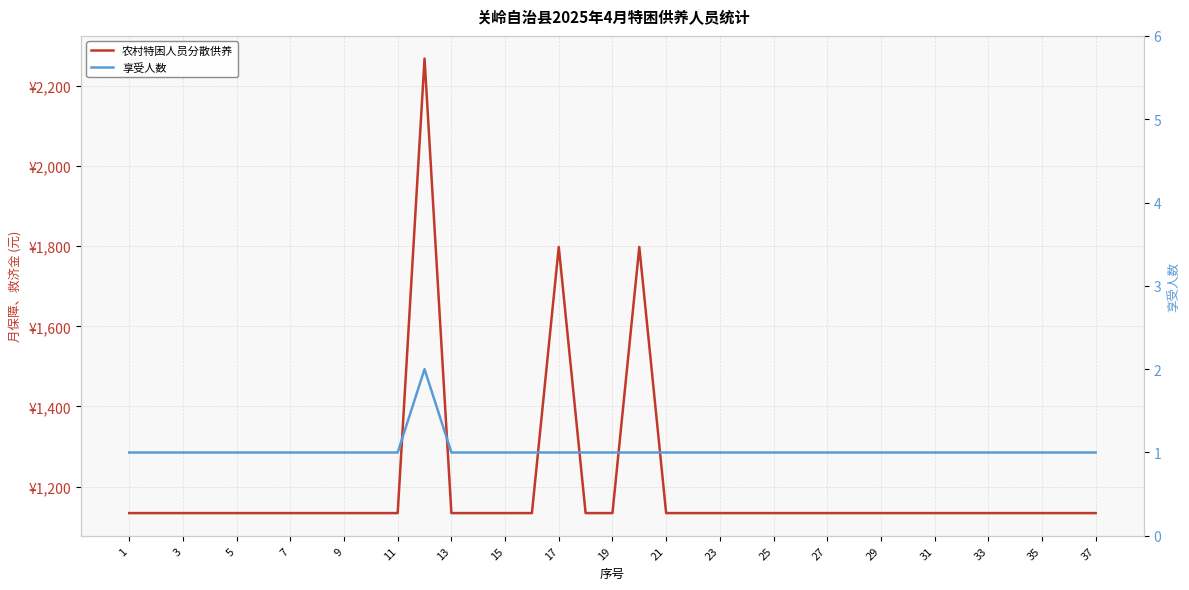

How many data points in 农村特困人员分散供养 are above 1134?

3